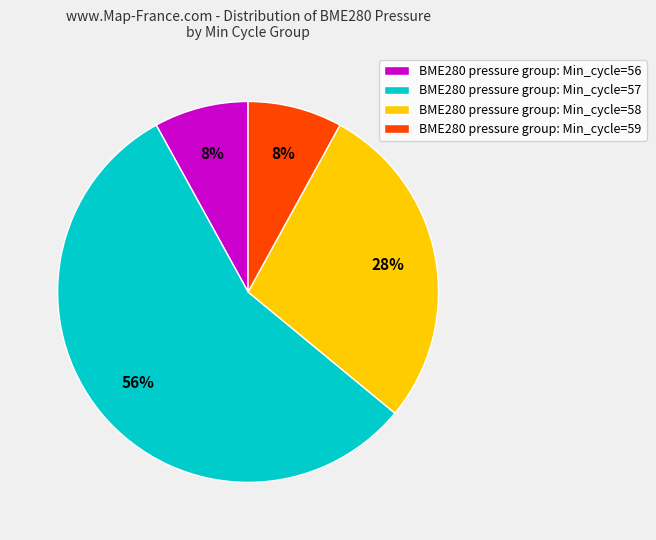

How many segments does this pie chart have?

4